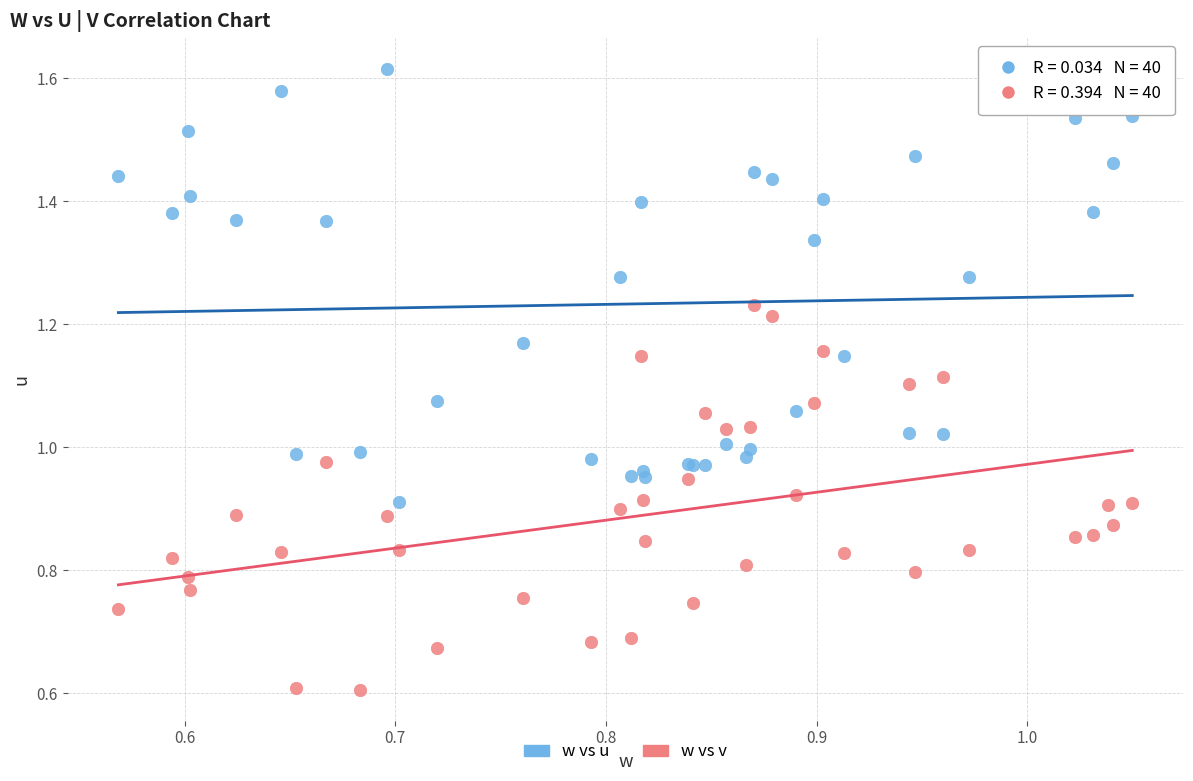

Which series has the largest Y range (max minus min)?

w vs u